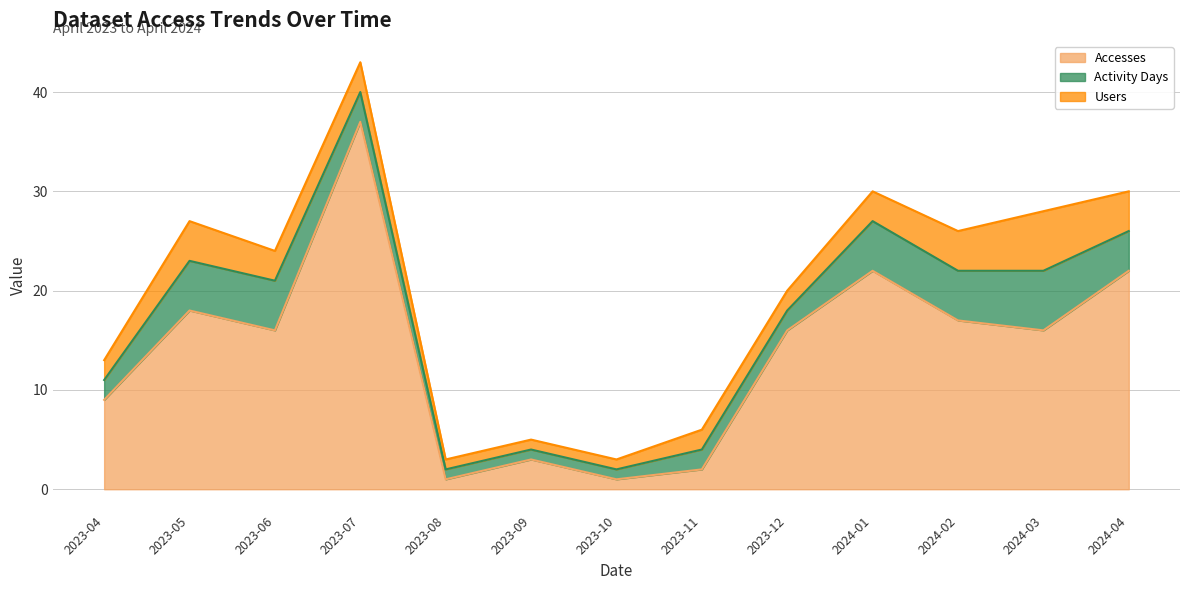

Rank the categories by Activity Days value from lowest to highest.

2023-08, 2023-09, 2023-10, 2023-04, 2023-11, 2023-12, 2023-07, 2024-04, 2023-05, 2023-06, 2024-01, 2024-02, 2024-03